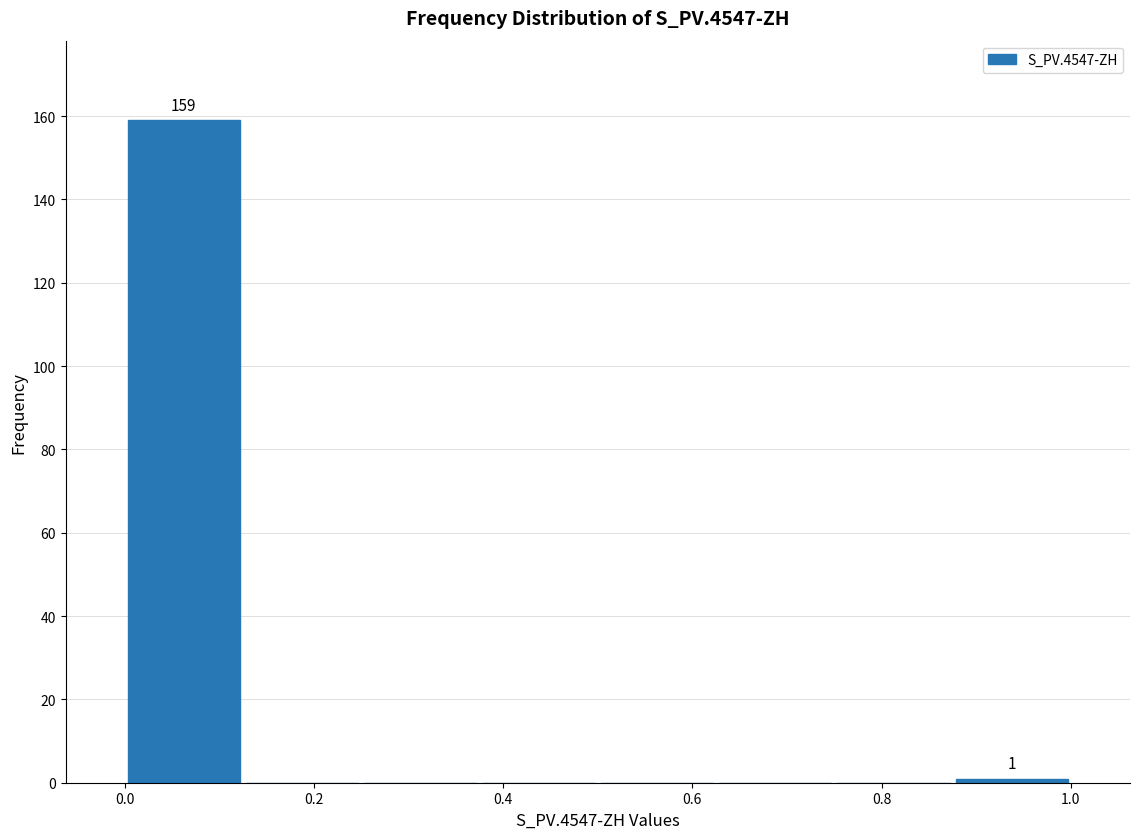

Over which range of the x-axis is the bar tallest?

0.000 to 0.125